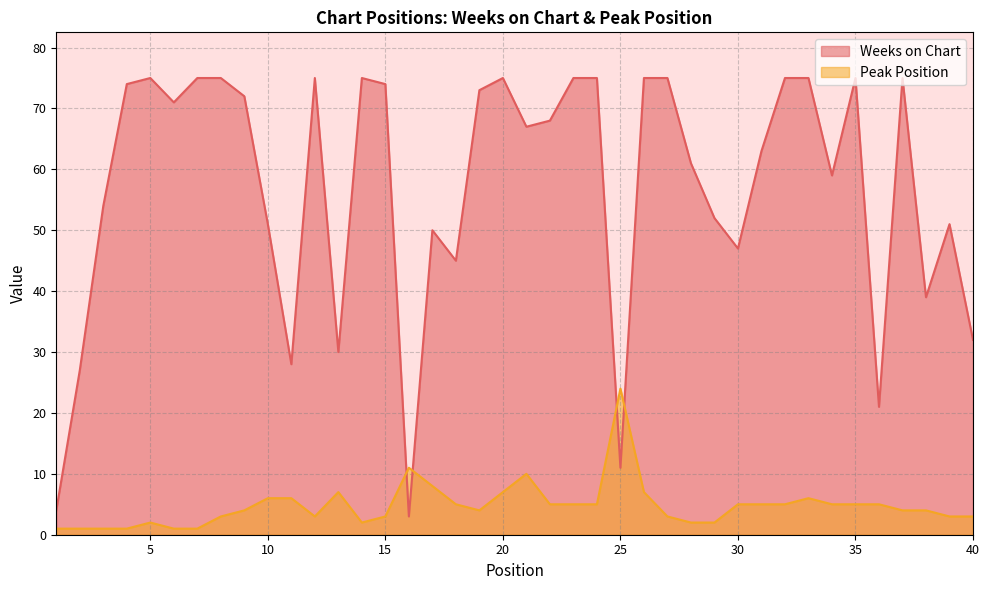

How many interior local valleys does the Peak Position series have?

3